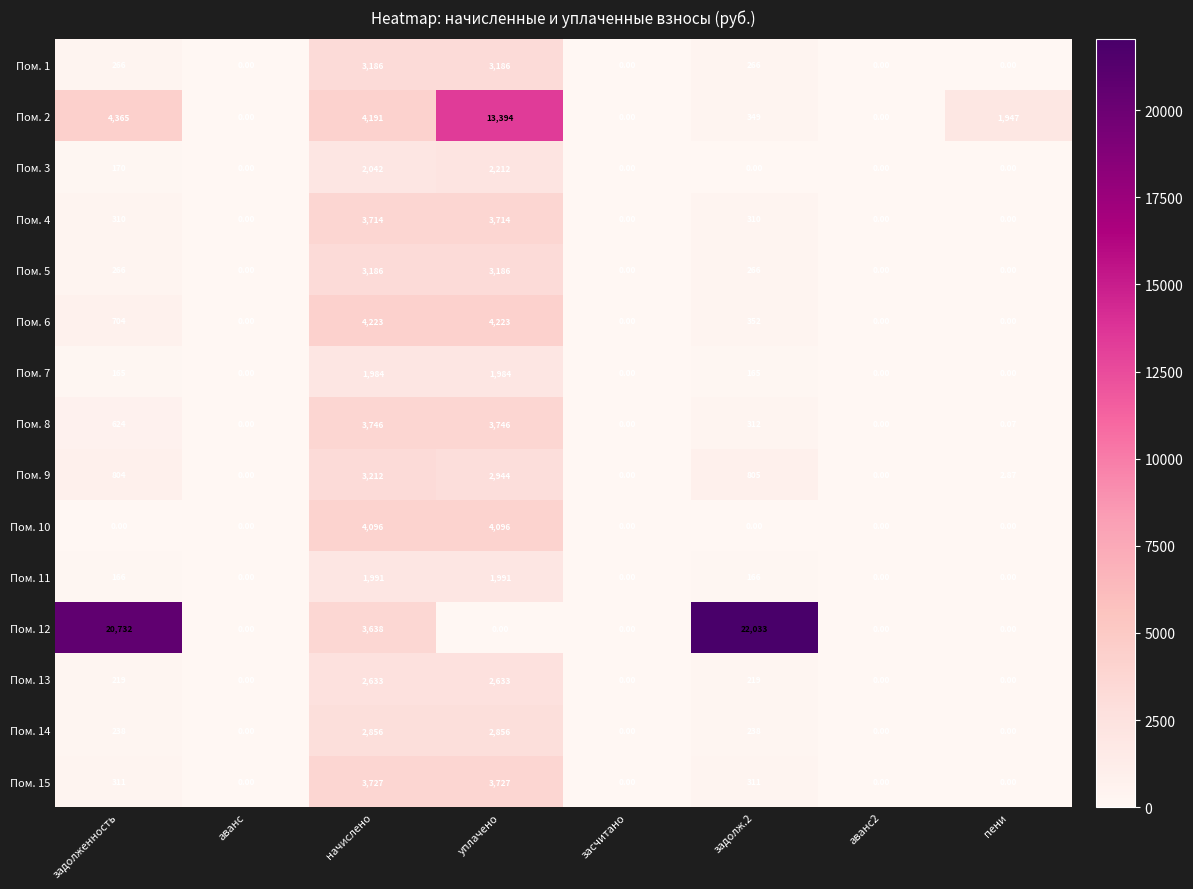

Is the value of Пом. 13 at задолженность greater than the value of Пом. 9 at задолж.2?

No